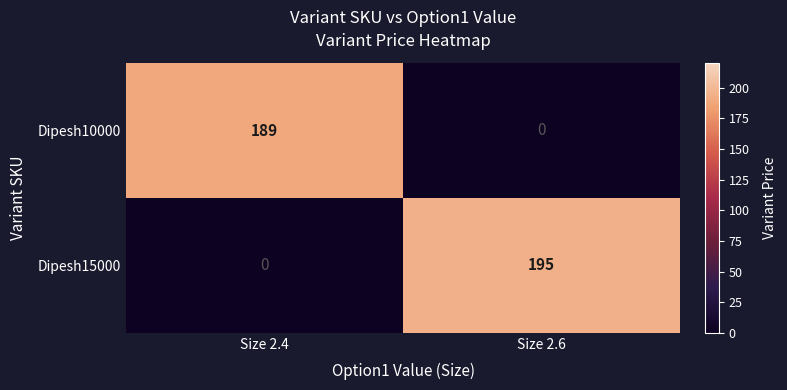

What is the difference between the Dipesh10000 values at Size 2.6 and Size 2.4?

189